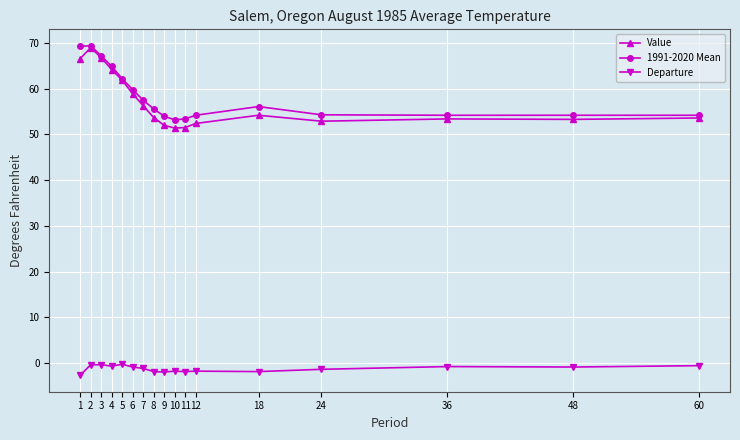

What is the lowest value of the Value series?

51.4